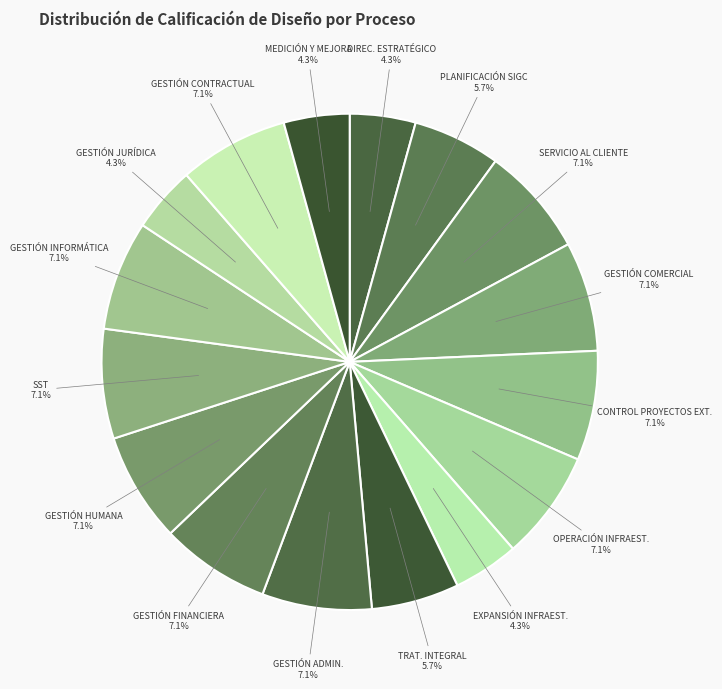

Is there any slice that represents more than half of the pie?

No